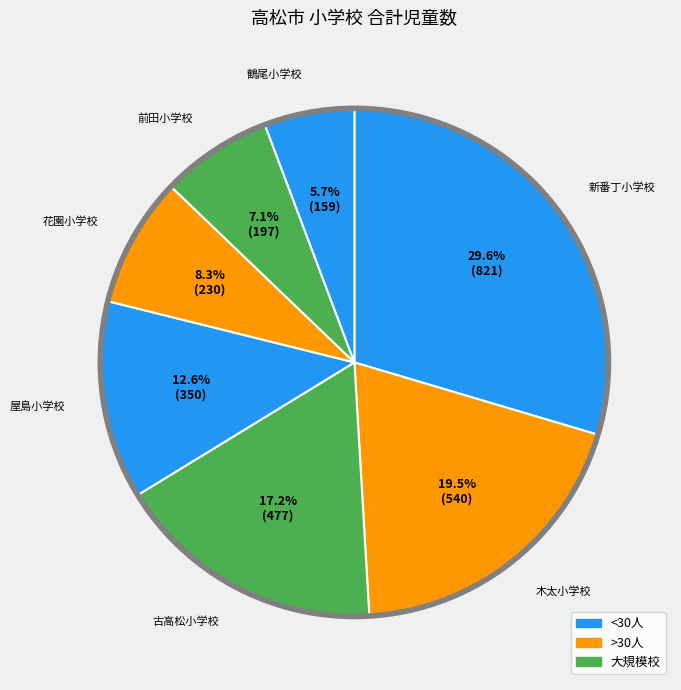

To the nearest percent, what is the average slice percentage?

14%